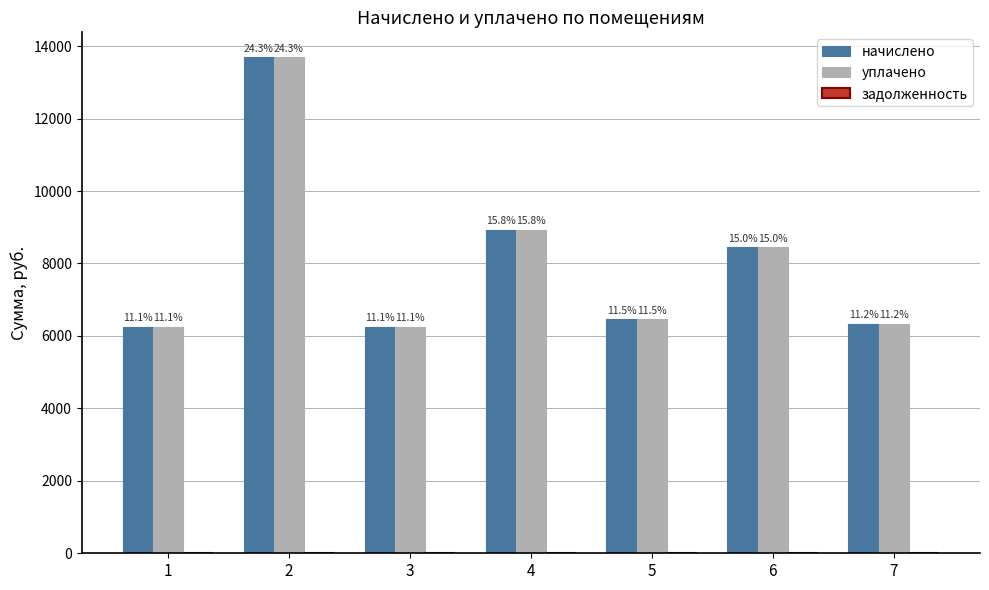

Reading left to right, transcribe all the data shown in this chart.

начислено: 1=6259.7	2=13695.1	3=6259.7	4=8925.8	5=6458.4	6=8445.6	7=6342.5
уплачено: 1=6259.7	2=13695.1	3=6259.7	4=8925.8	5=6458.4	6=8445.6	7=6342.5
задолженность: 1=0.0	2=0.0	3=0.0	4=0.0	5=0.0	6=0.0	7=0.0